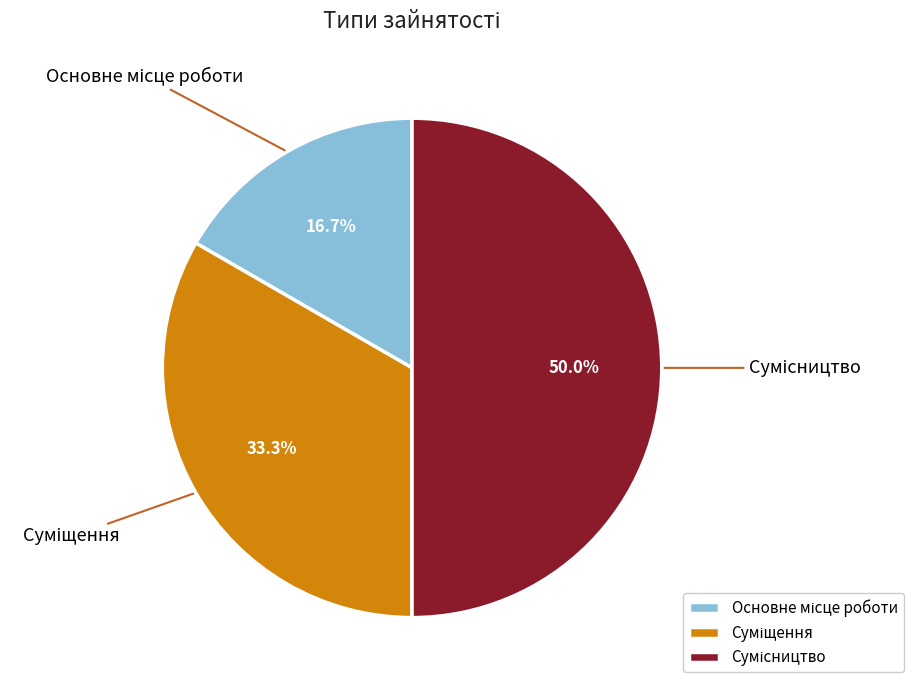

Does Основне місце роботи account for over 50% of the chart?

No